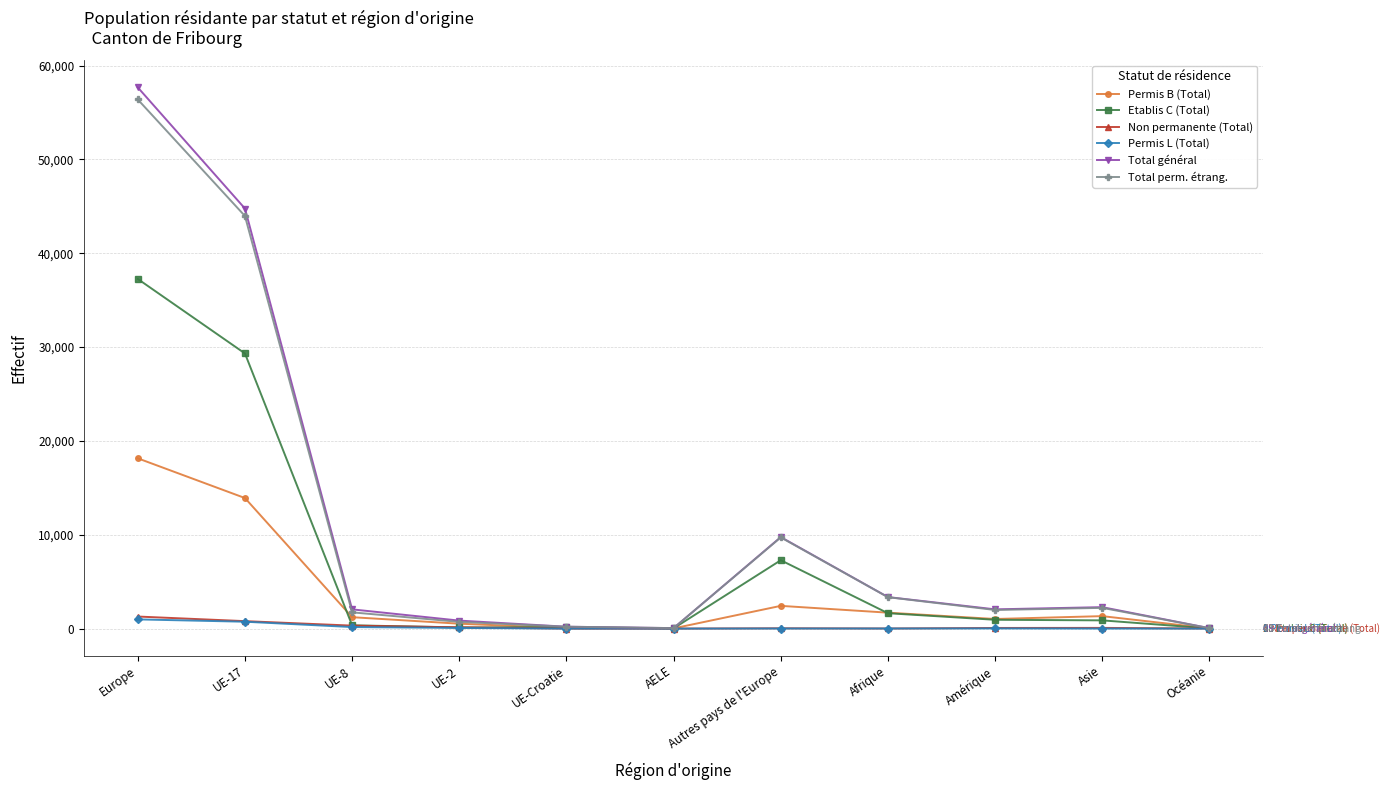

What is the difference between the Etablis C (Total) values at AELE and UE-17?

29291